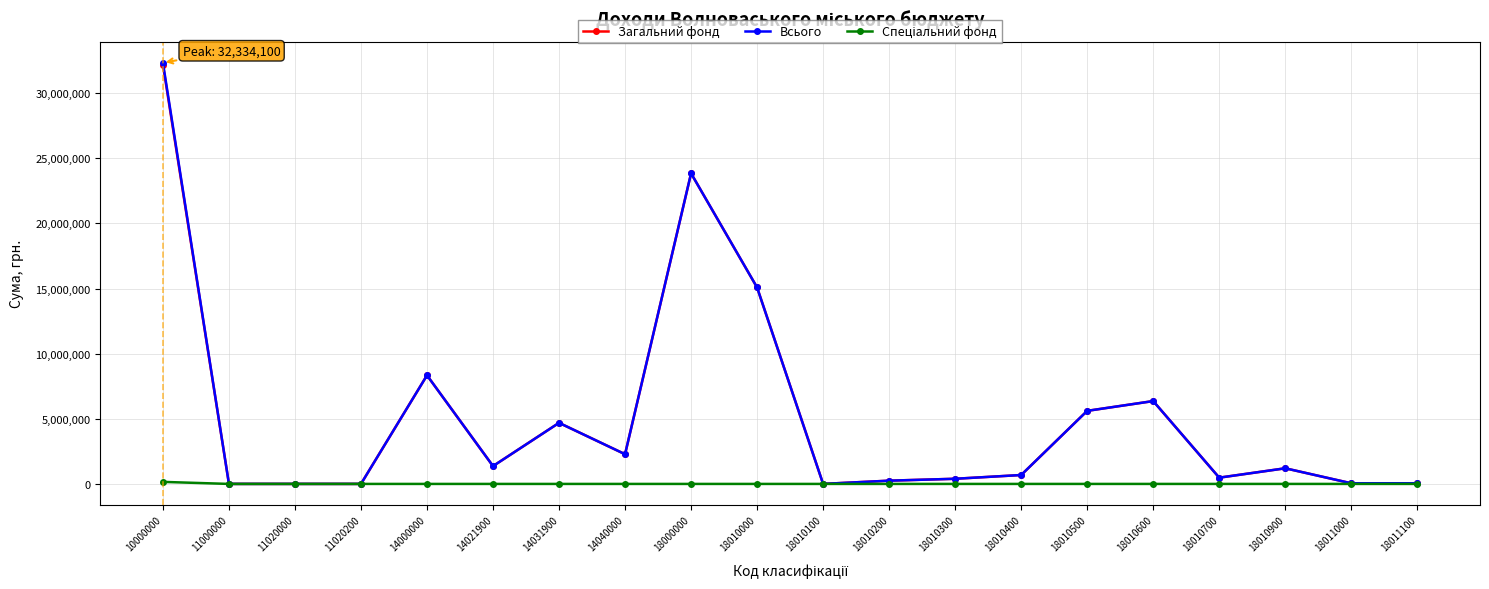

What is the total value across all series at 18010600?

12720000